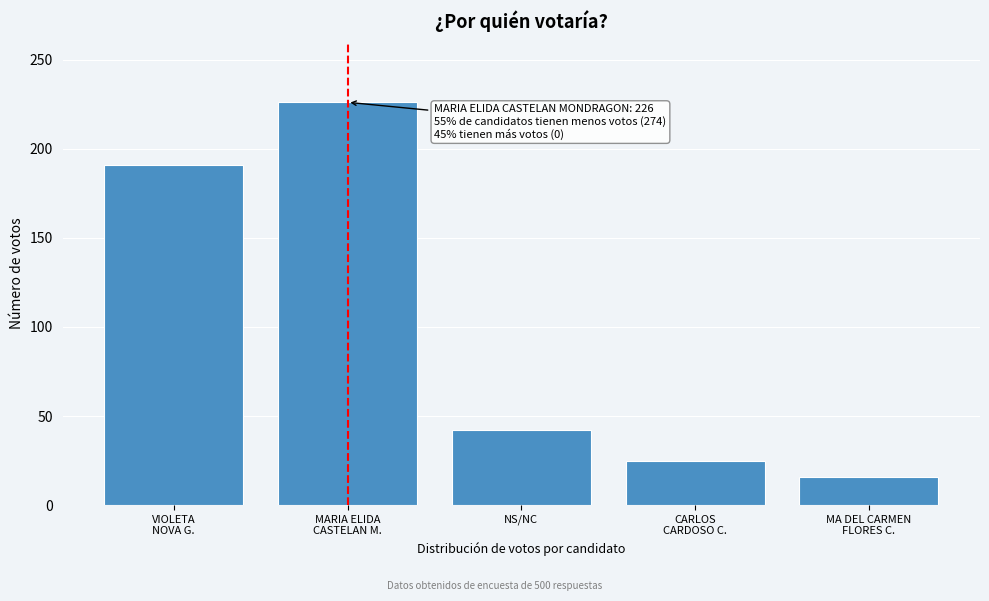

Reading left to right, list all the values displayed in this chart.

191	226	42	25	16